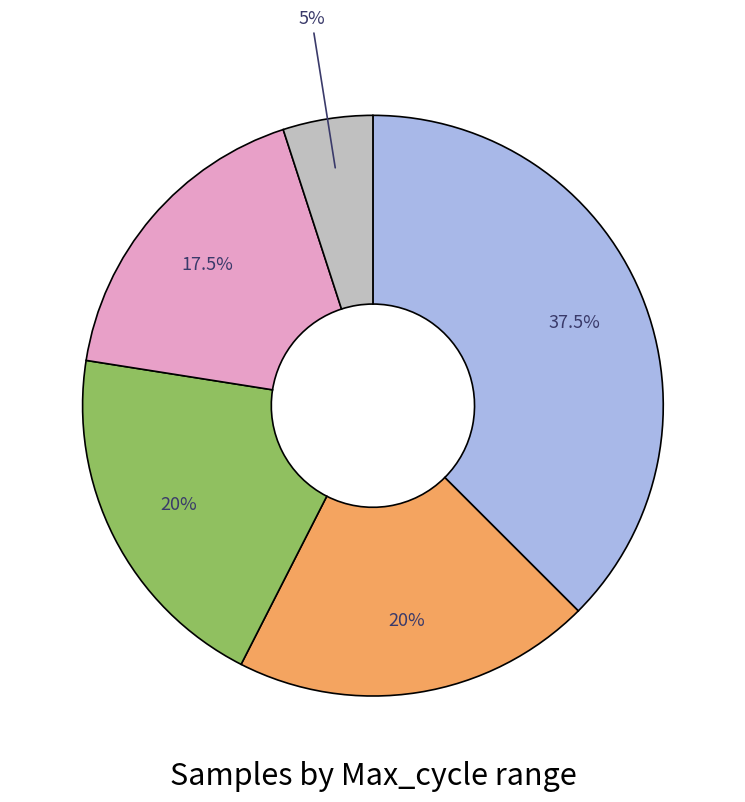

Is there any slice that represents more than half of the pie?

No